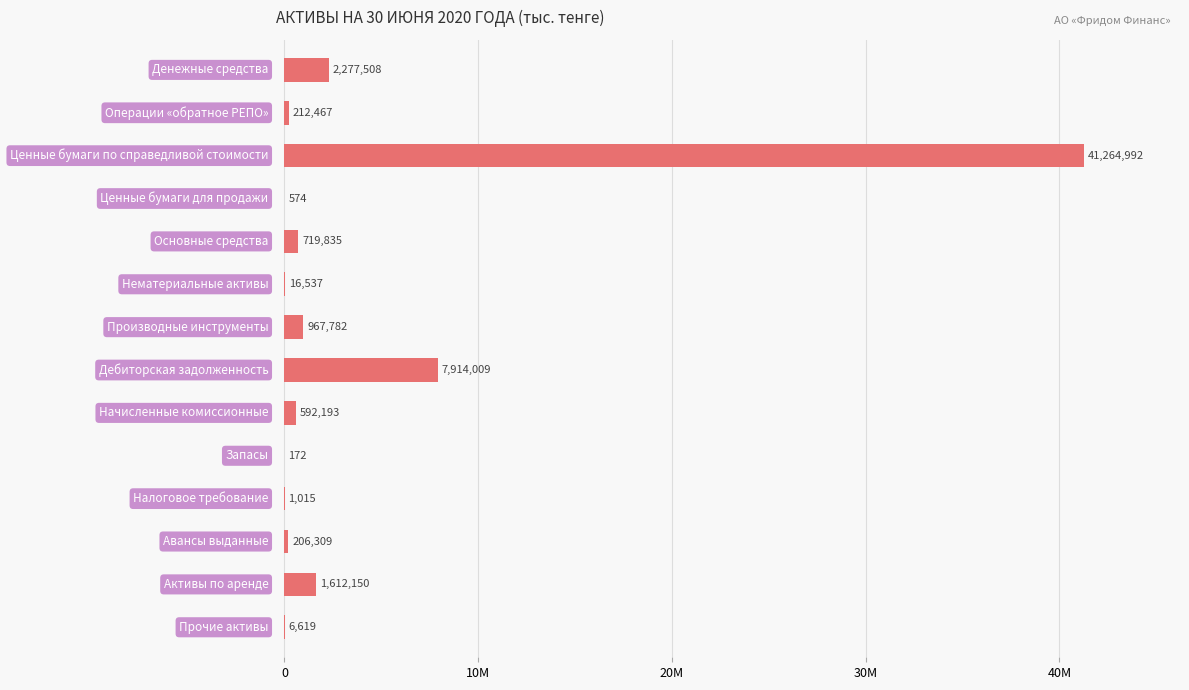

Are the bars horizontal?

Yes